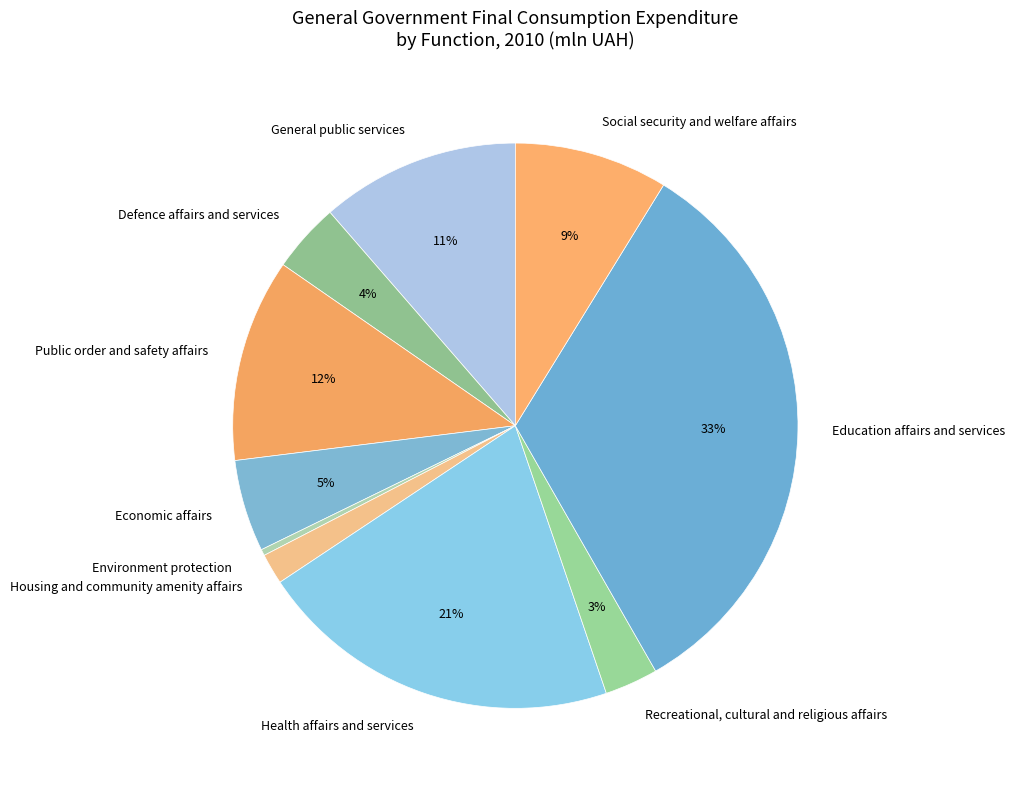

Which category has the smallest portion of the pie?

Environment protection